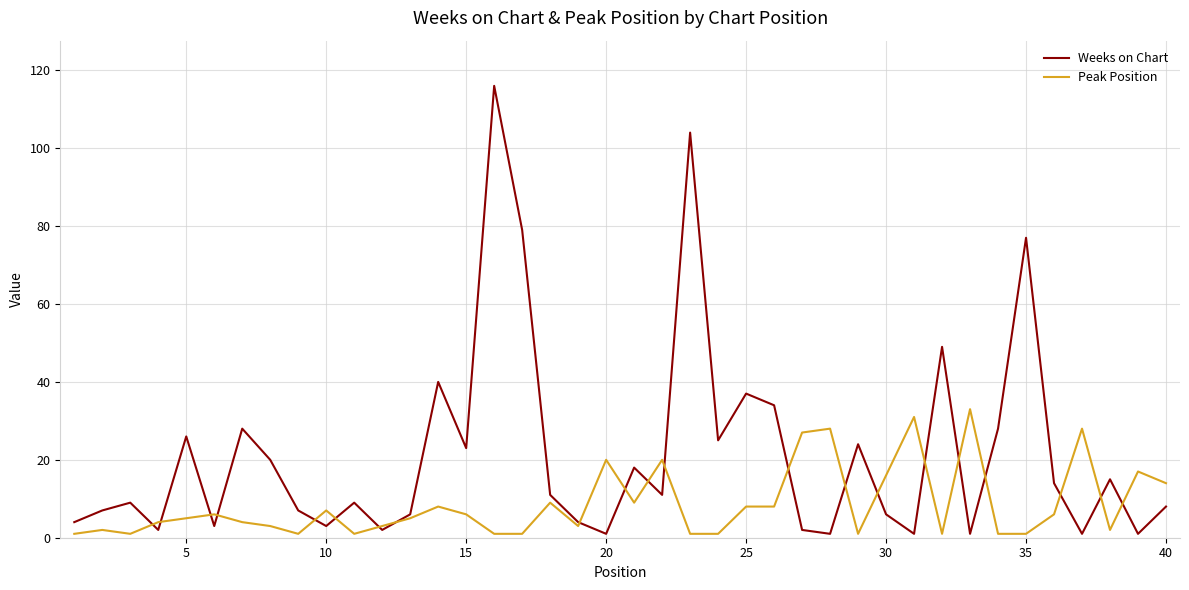

What is the greatest value displayed?

116